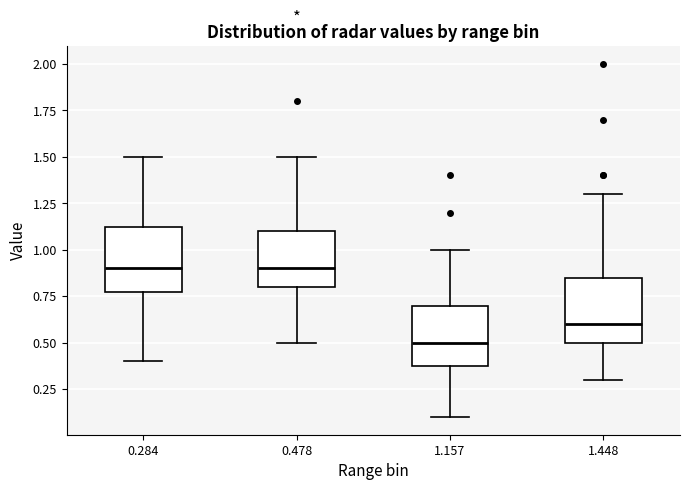

Reading left to right, transcribe this box plot: for each box, give where its median line is, the range the box spans, and where its two whiskers end, as read against the y-axis. The values are not printed on the chart, so give them approximately, as read against the axis.

0.284: median 0.90, box 0.80 to 1.15, whiskers 0.40 to 1.50
0.478: median 0.90, box 0.80 to 1.10, whiskers 0.50 to 1.50
1.157: median 0.50, box 0.40 to 0.70, whiskers 0.10 to 1.00
1.448: median 0.60, box 0.50 to 0.85, whiskers 0.30 to 1.30